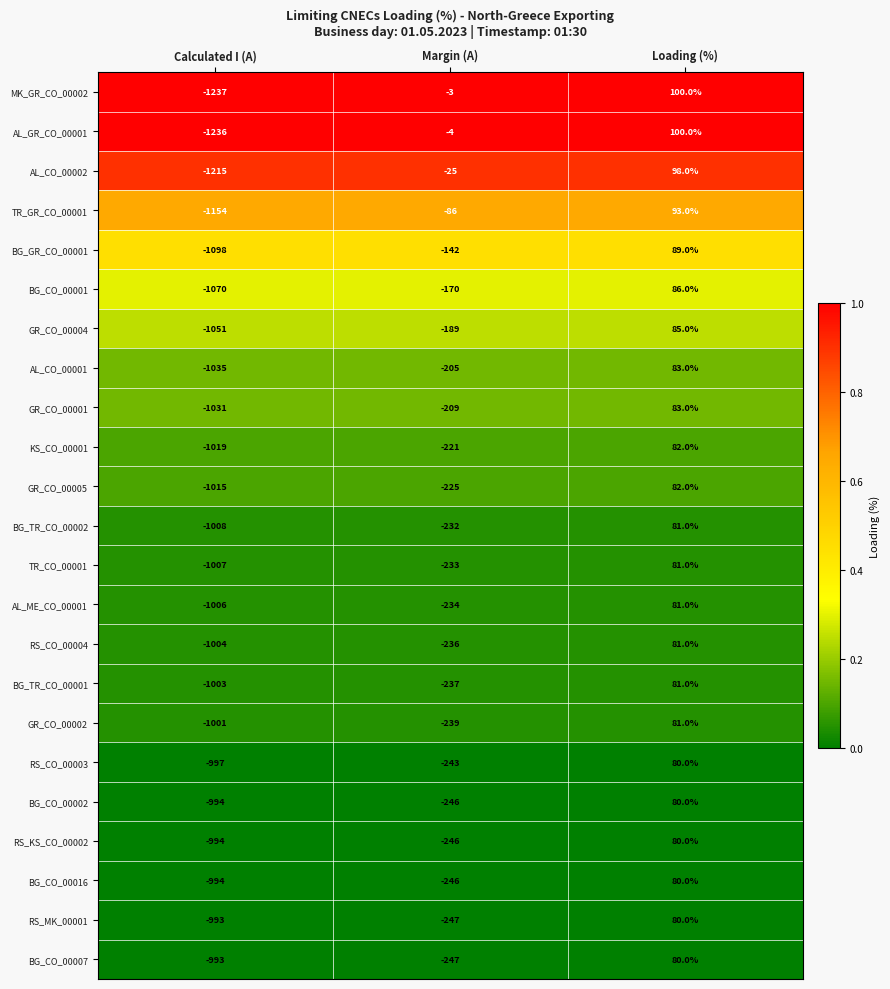

The GR_CO_00001 series shows -115 at Margin (A). True or false?

False